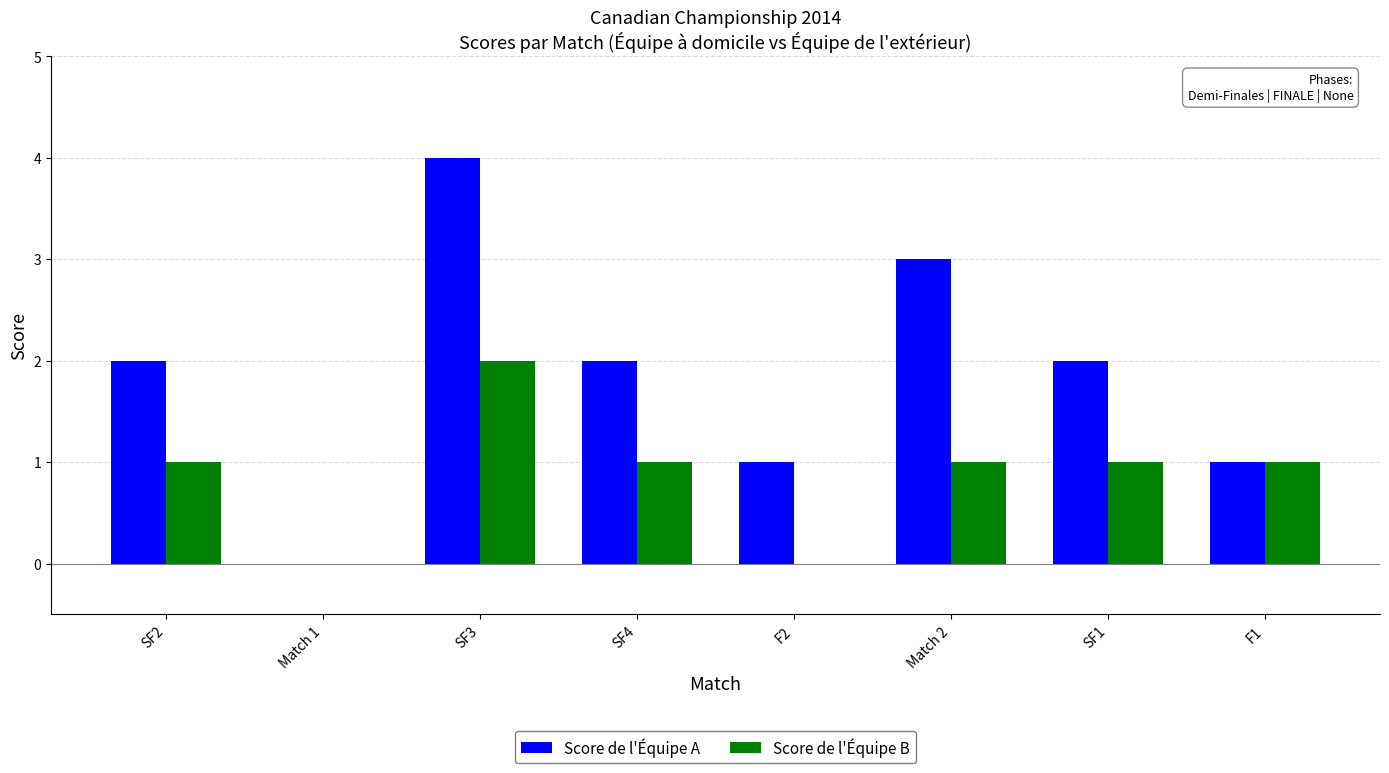

How many categories are shown in the chart?

8